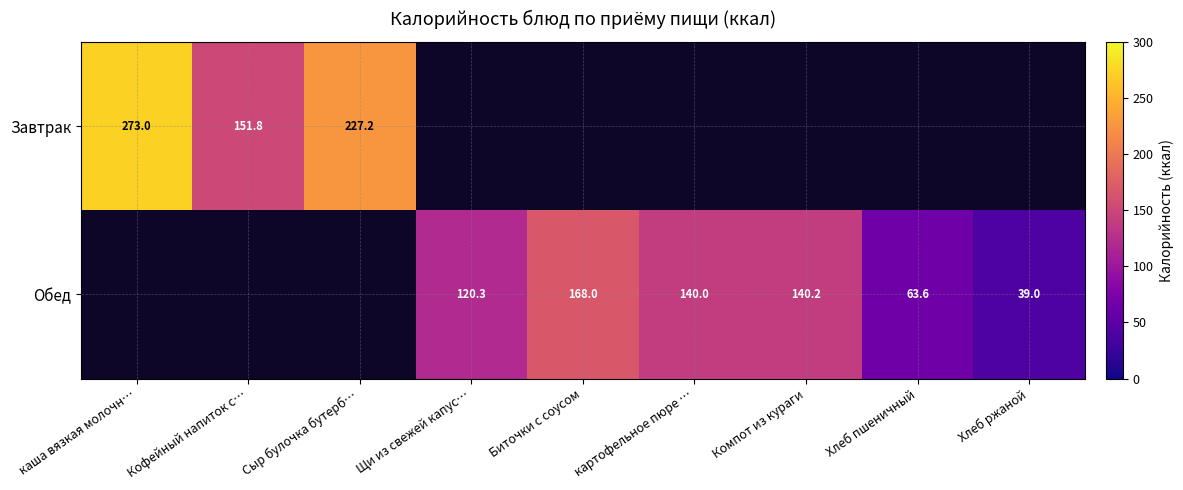

The value of Завтрак at каша вязкая молочн… is 273.0. True or false?

True